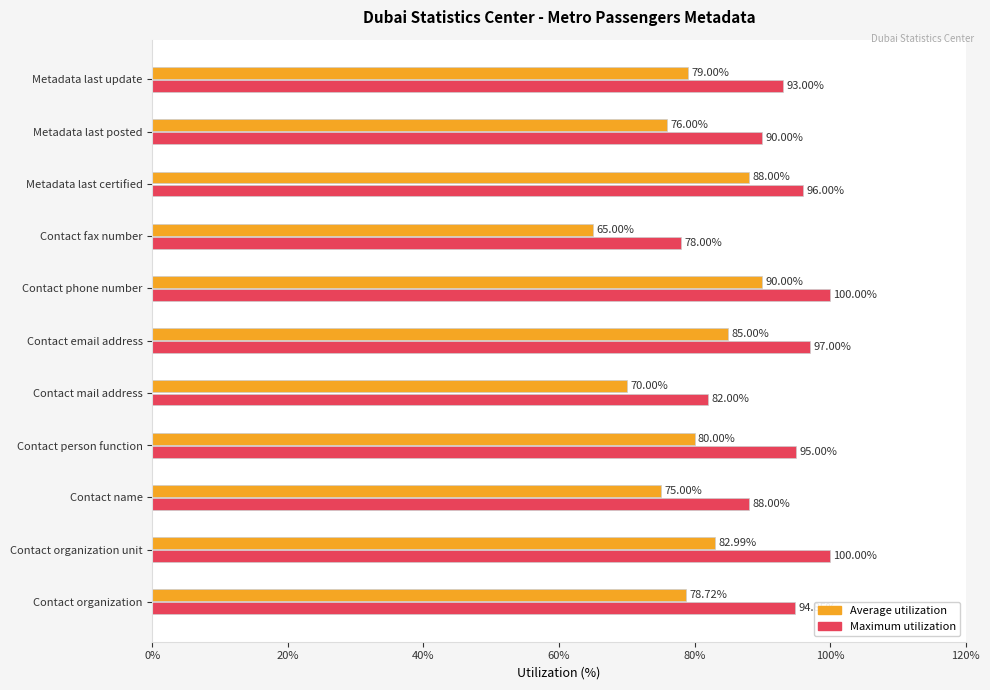

What is the greatest value displayed?

100.0